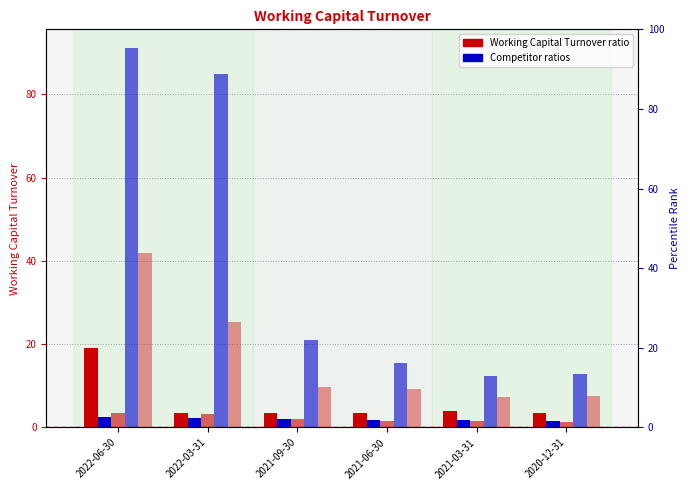

Which series has the largest range (max minus min)?

Netflix Inc.